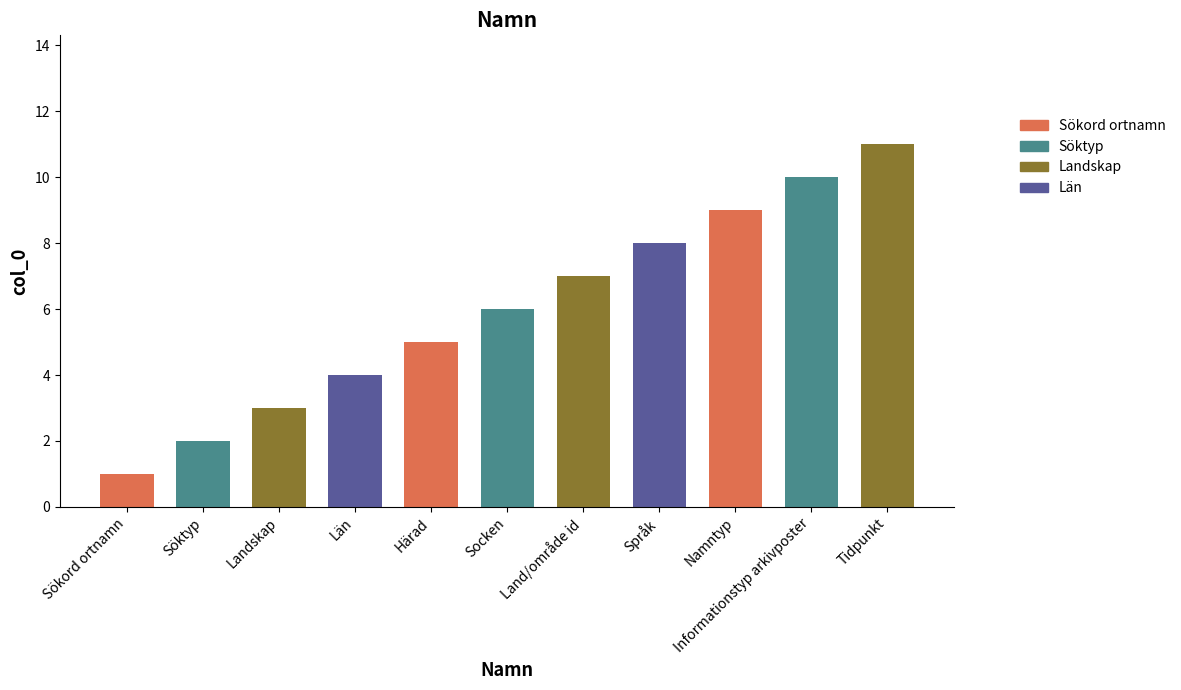

List the labels in order of value, largest first.

Tidpunkt, Informationstyp arkivposter, Namntyp, Språk, Land/område id, Socken, Härad, Län, Landskap, Söktyp, Sökord ortnamn